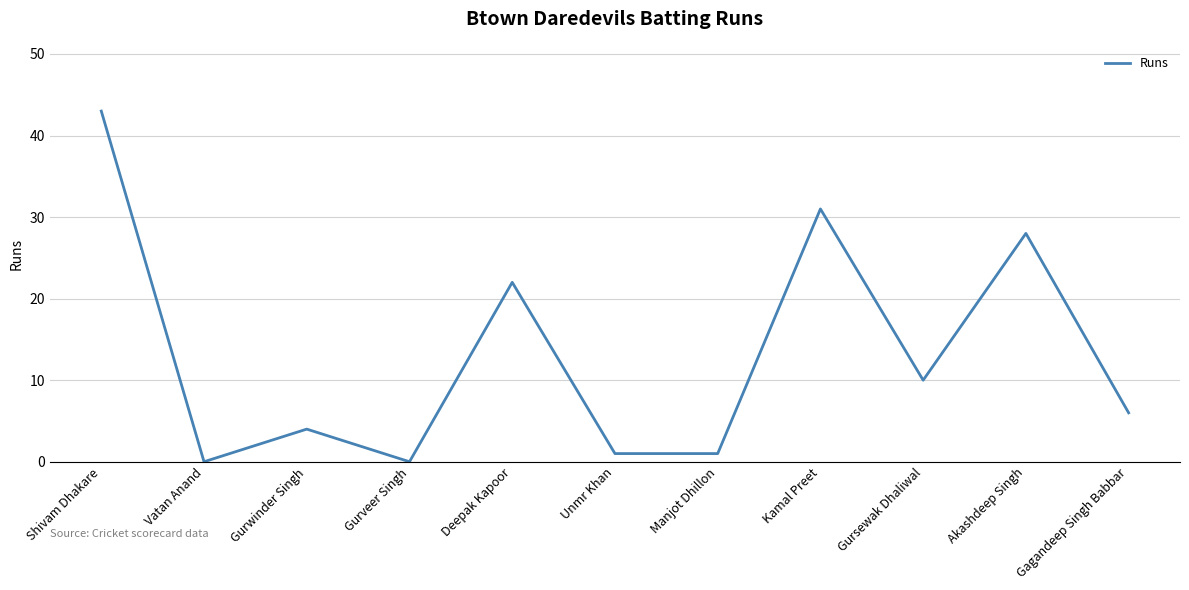

Is it true that the value at Gurwinder Singh is 2?

False